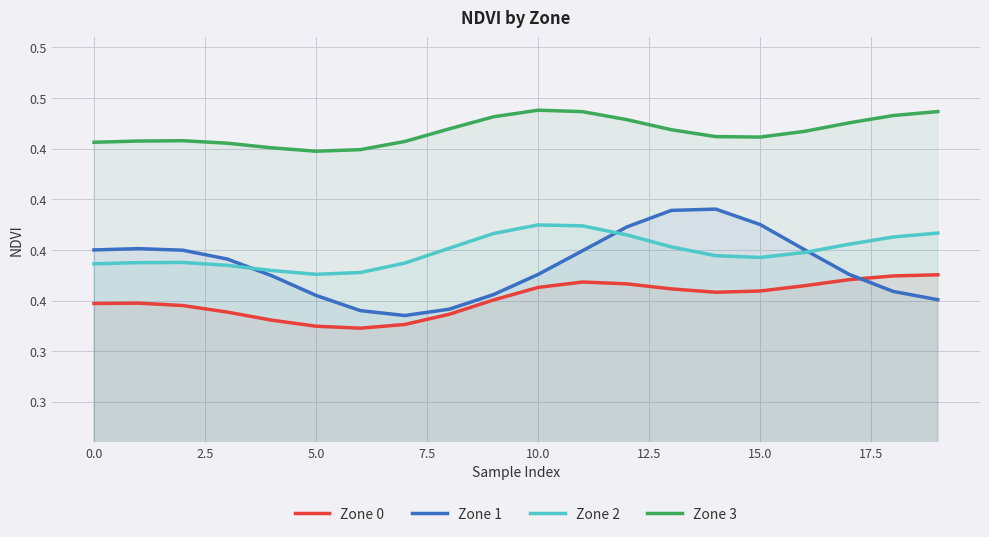

What are all the series names shown in the legend?

Zone 0, Zone 1, Zone 2, Zone 3